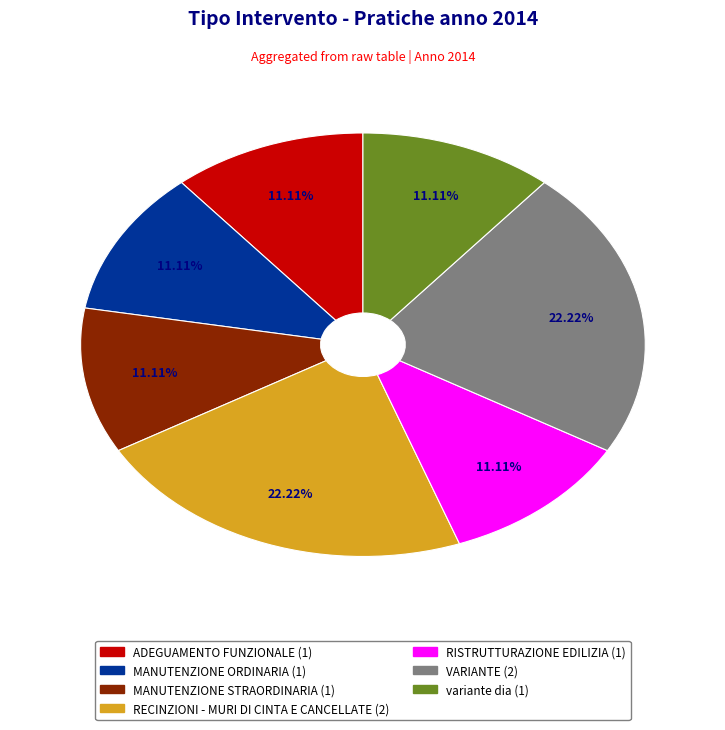

To the nearest percent, what percentage of the pie is variante dia?

11%